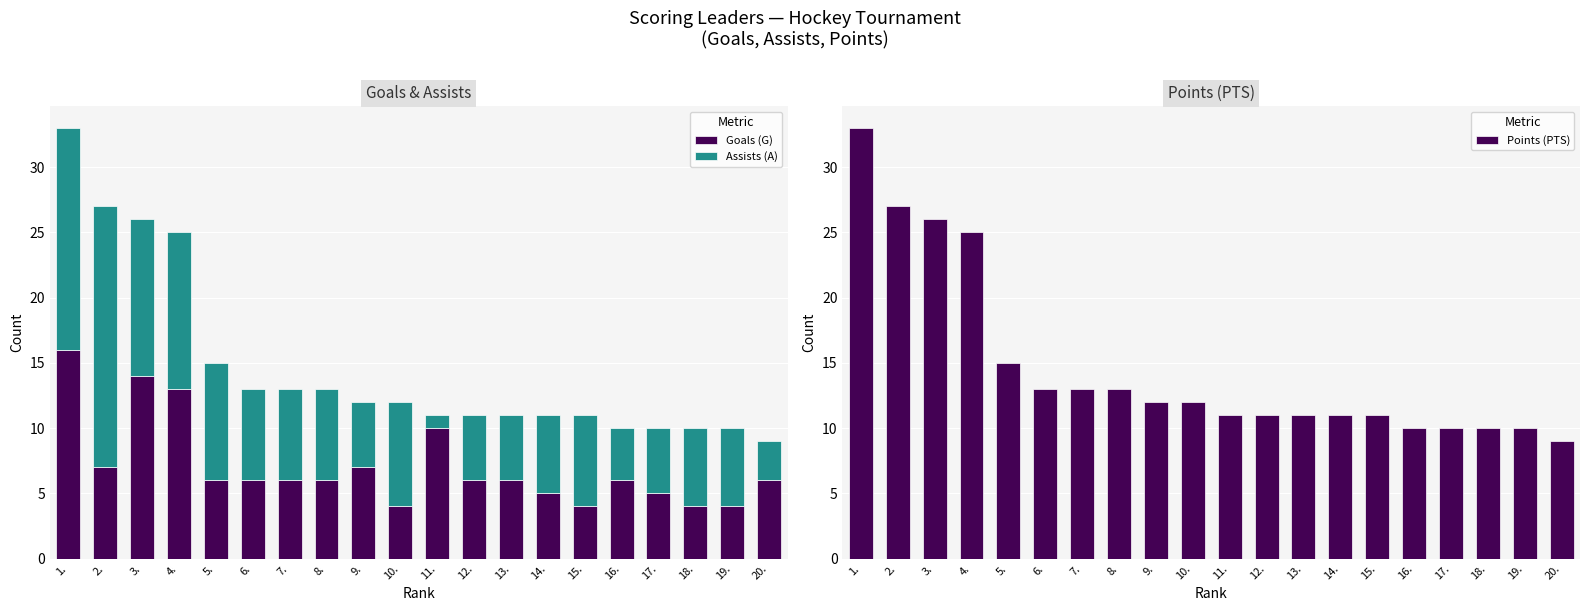

What is the difference between the highest and lowest values at 10.?

8